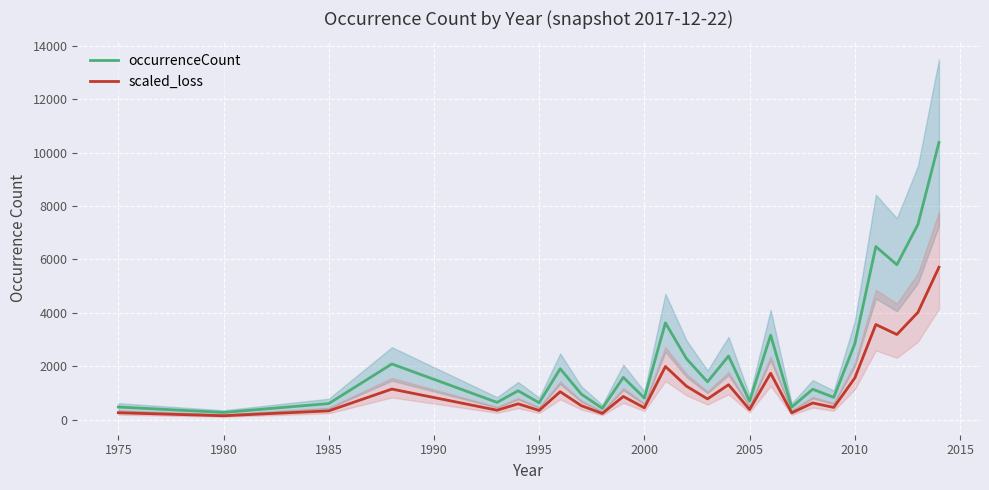

True or false: scaled_loss has a value of 150.7 at 1980.

True